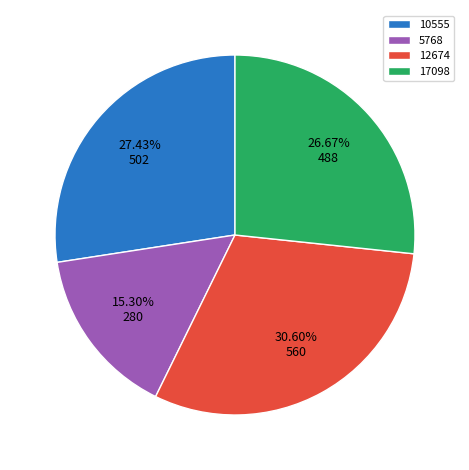

The 12674 slice represents 31% of the pie. True or false?

True